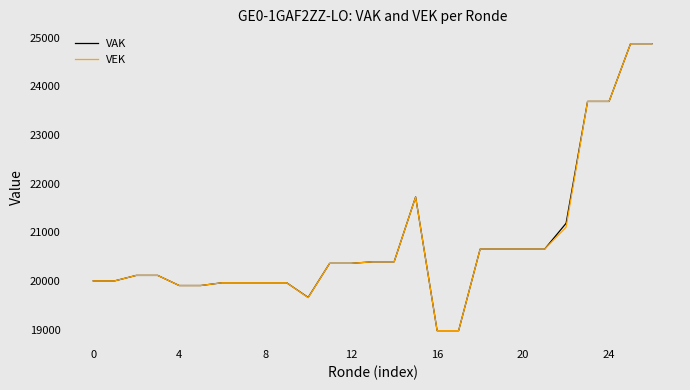

What is the minimum value for VEK?

18981